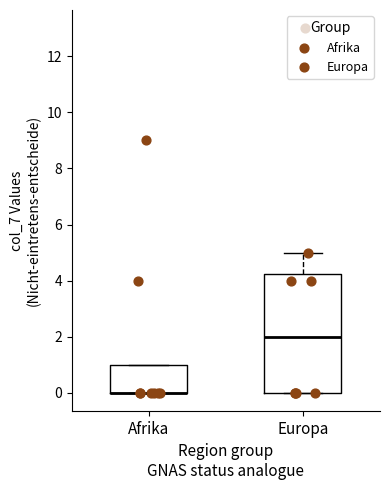

Which box is the tallest, from its lower edge to its upper edge?

Europa